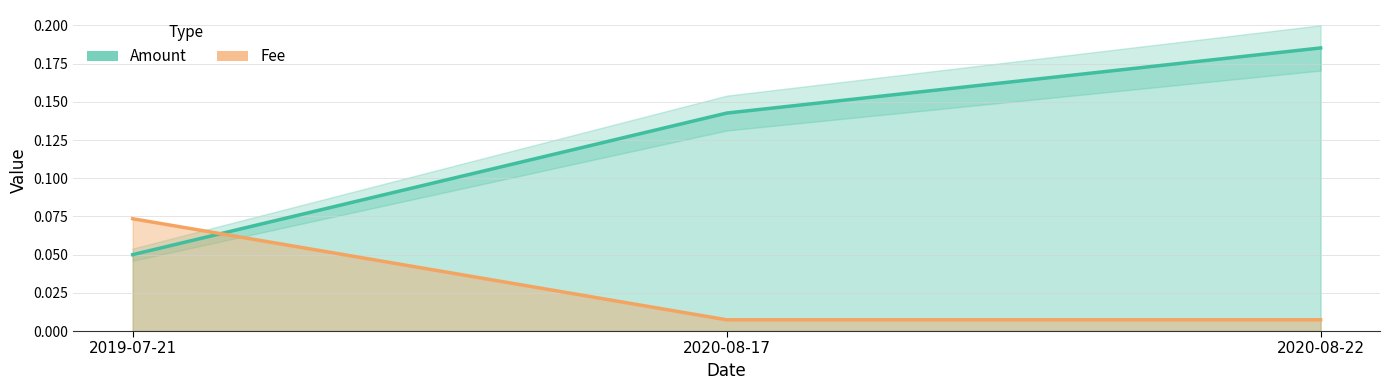

The Fee series shows 0.0 at 2020-08-22. True or false?

True